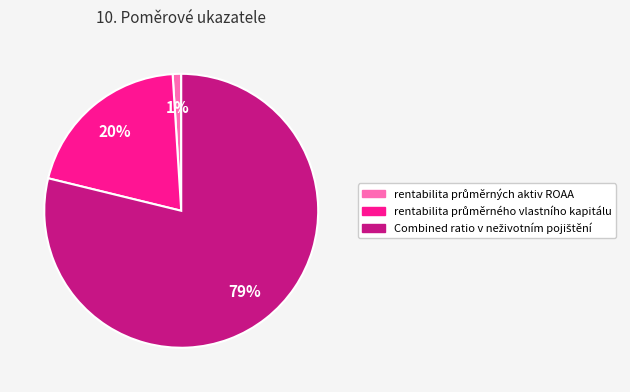

Does any single category account for the majority?

Yes